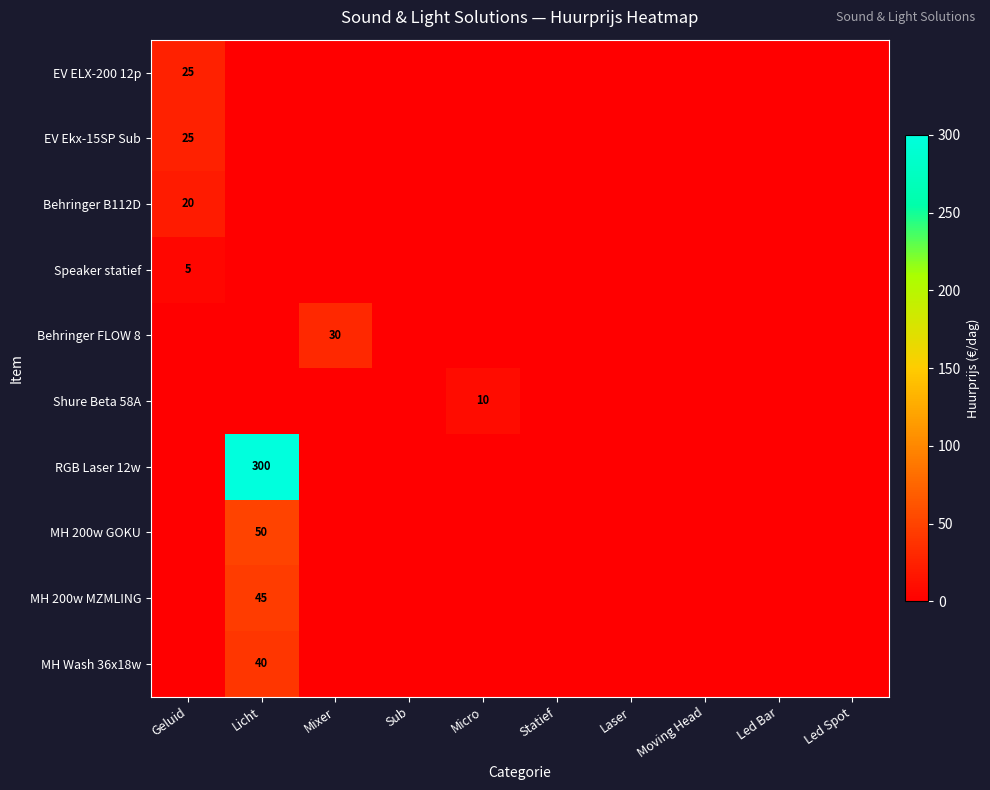

Is it true that EV Ekx-15SP Sub equals 42 at Geluid?

False